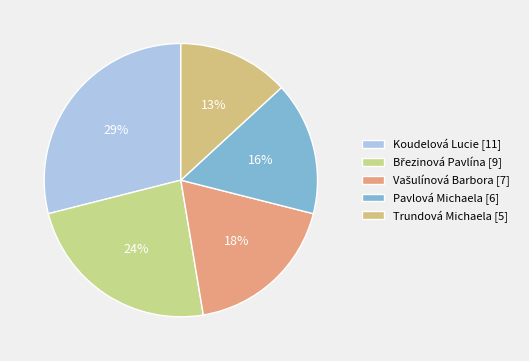

Count the number of slices in the pie.

5